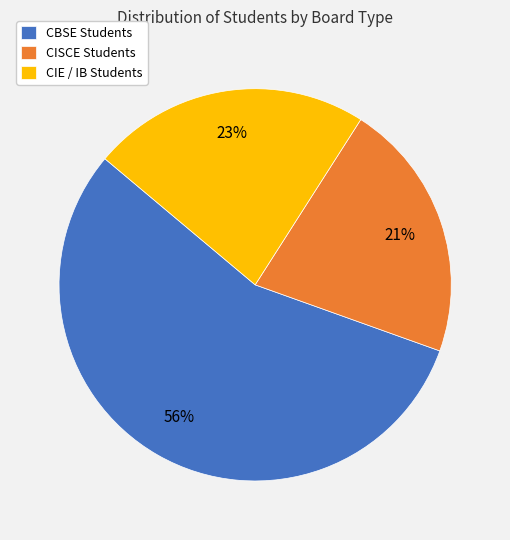

Count the number of slices in the pie.

3